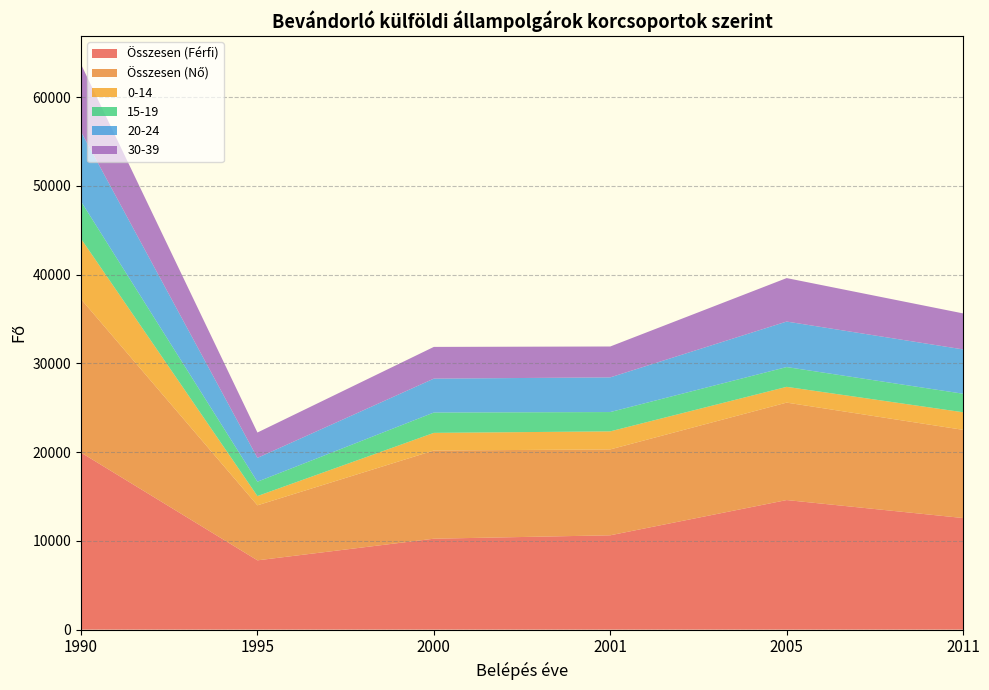

Reading left to right, extract all data points from this chart.

Összesen (Férfi): 19950	7809	10246	10630	14601	12576
Összesen (Nő): 17292	6199	9938	9678	10981	9938
0-14: 6807	1043	1988	2034	1777	1982
15-19: 4199	1619	2292	2176	2230	2088
20-24: 7857	2684	3821	3908	5127	4995
30-39: 7602	2857	3575	3480	4898	4056